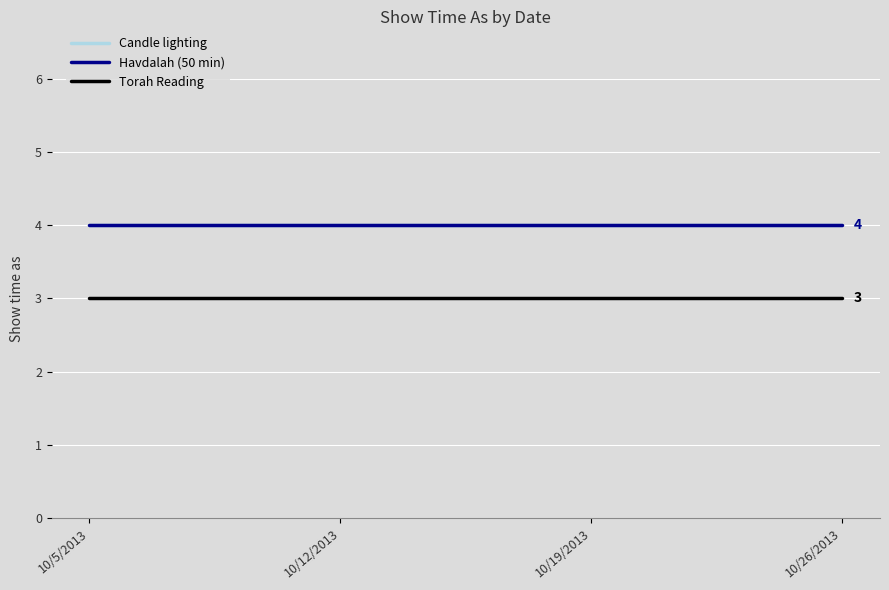

What is the sum of the Havdalah (50 min) values at 10/19/2013 and 10/26/2013?

8